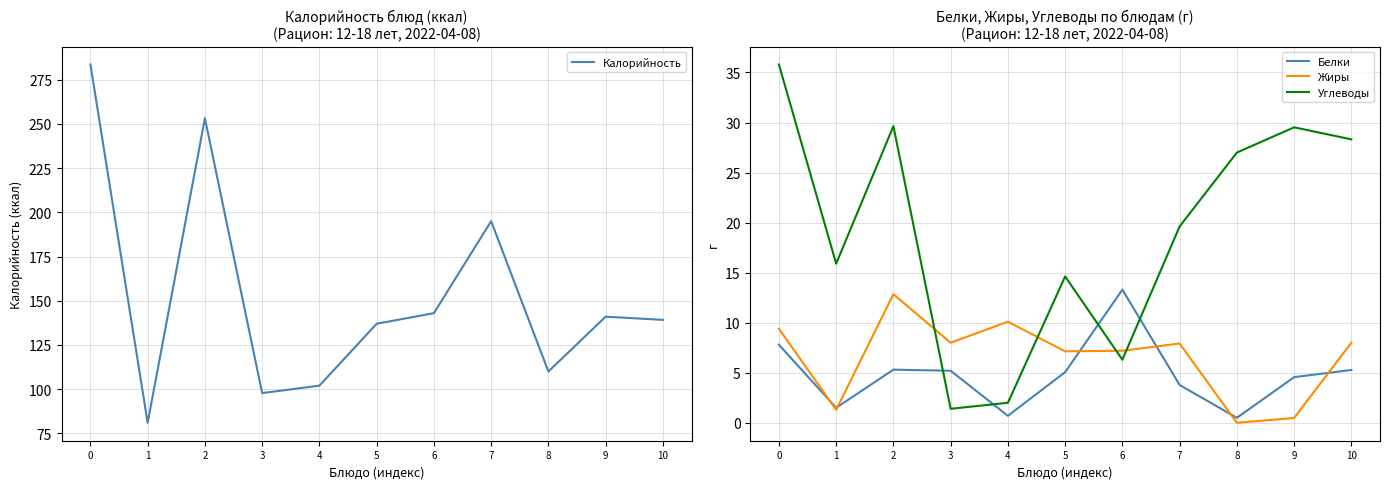

Reading left to right, list all the values displayed in this chart.

Калорийность: 283.6	81.0	253.2	97.8	102.0	137.0	143.0	195.0	110.0	141.0	139.2
Белки: 7.8	1.5	5.3	5.2	0.7	5.1	13.3	3.8	0.5	4.6	5.3
Жиры: 9.4	1.3	12.8	8.0	10.1	7.1	7.2	7.9	0.0	0.5	8.0
Углеводы: 35.8	15.9	29.6	1.4	2.0	14.6	6.3	19.6	27.0	29.5	28.3